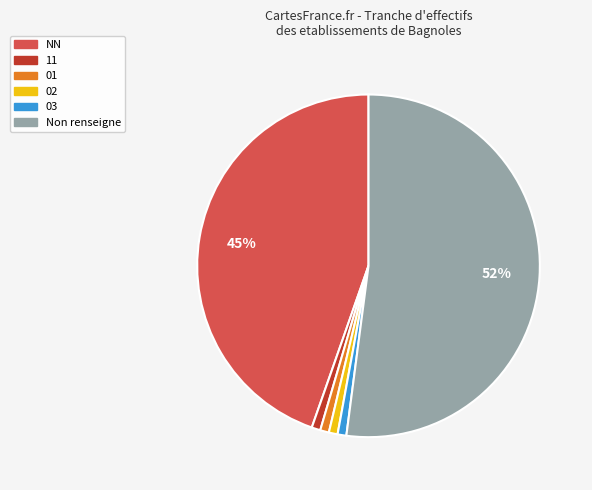

To the nearest percent, what is the average slice percentage?

17%